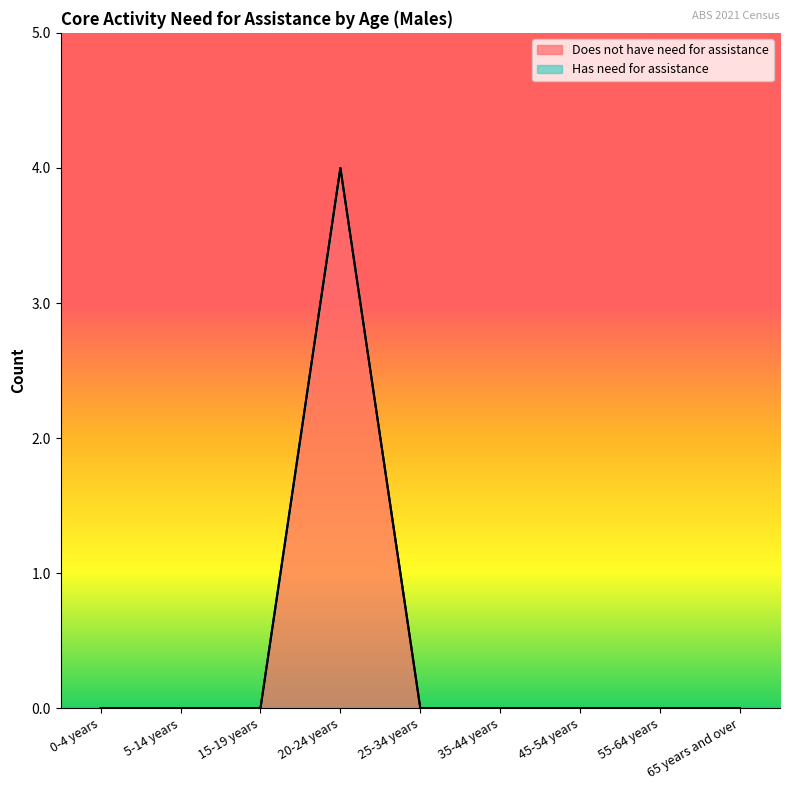

Count the number of categories in the chart.

9